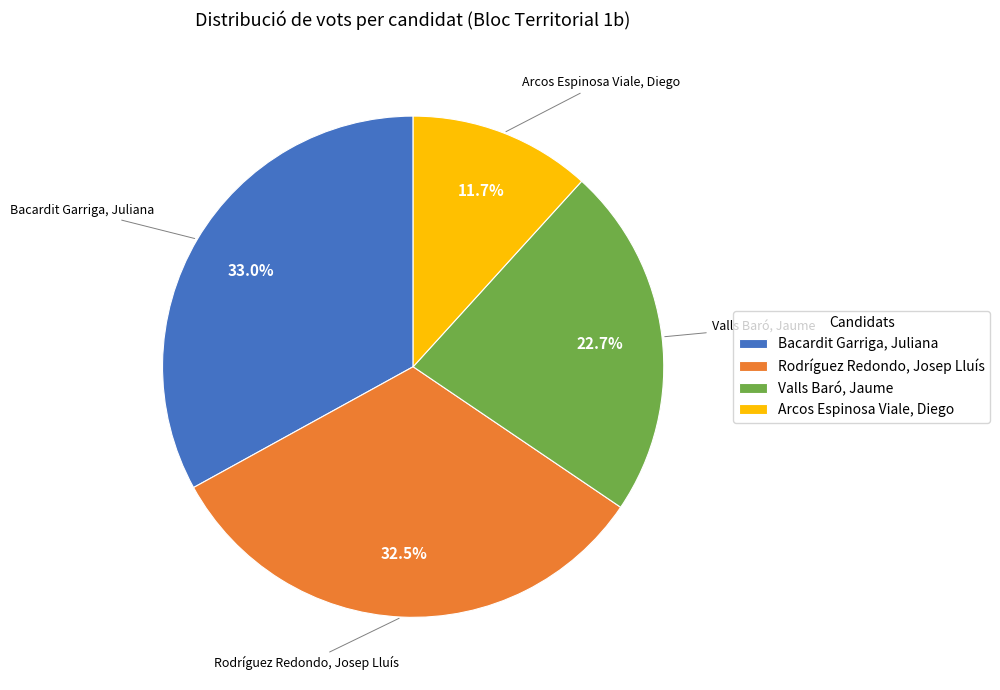

Is the sum of Bacardit Garriga, Juliana and Arcos Espinosa Viale, Diego greater than half?

No